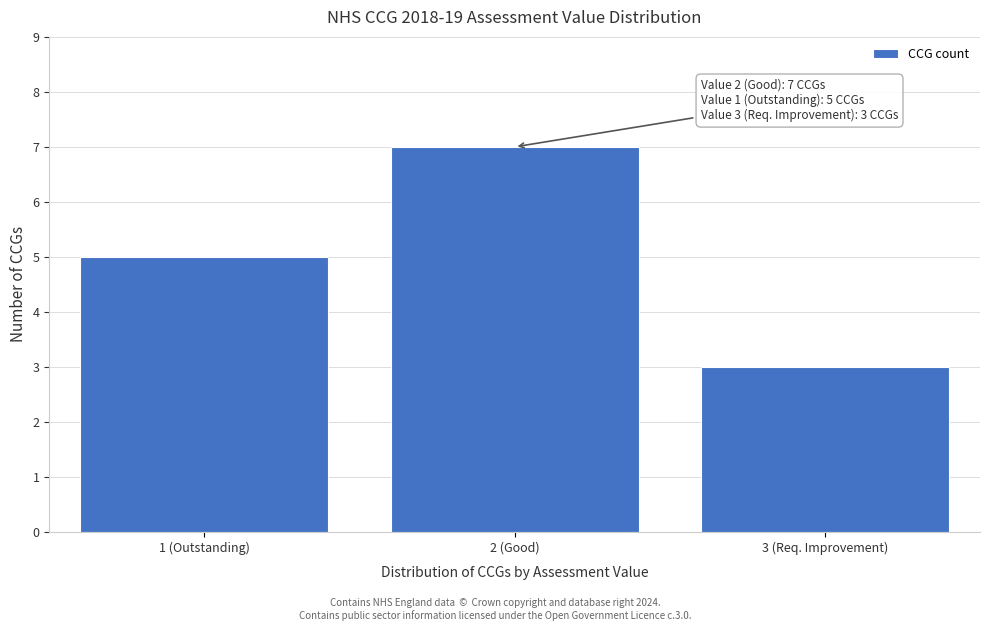

Reading left to right, extract all data points from this chart.

1 (Outstanding)=5	2 (Good)=7	3 (Req. Improvement)=3